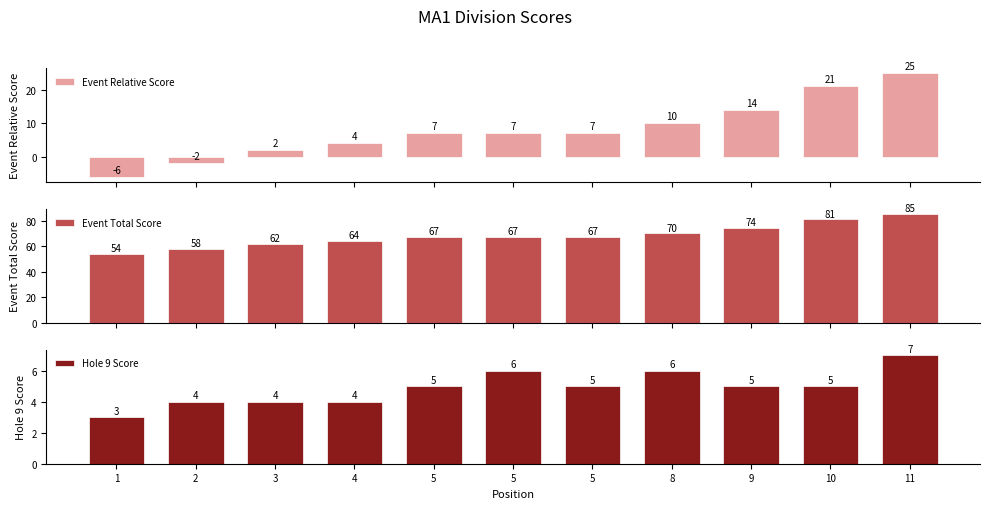

What is the average value of the Event Relative Score series?

8